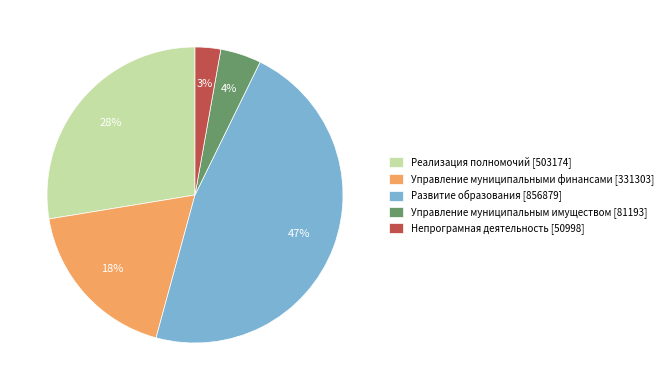

Which has a higher value, Непрограмная деятельность [50998] or Управление муниципальными финансами [331303]?

Управление муниципальными финансами [331303]